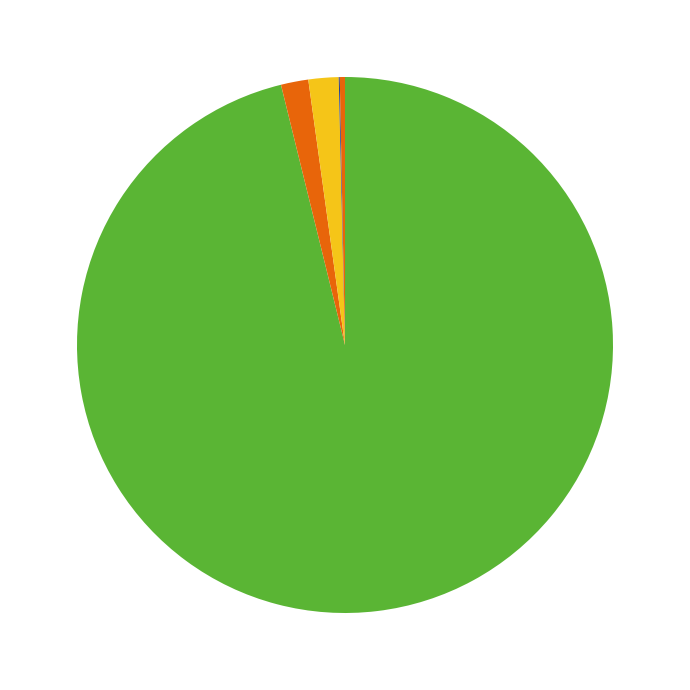

Which category accounts for the majority?

肉用牛